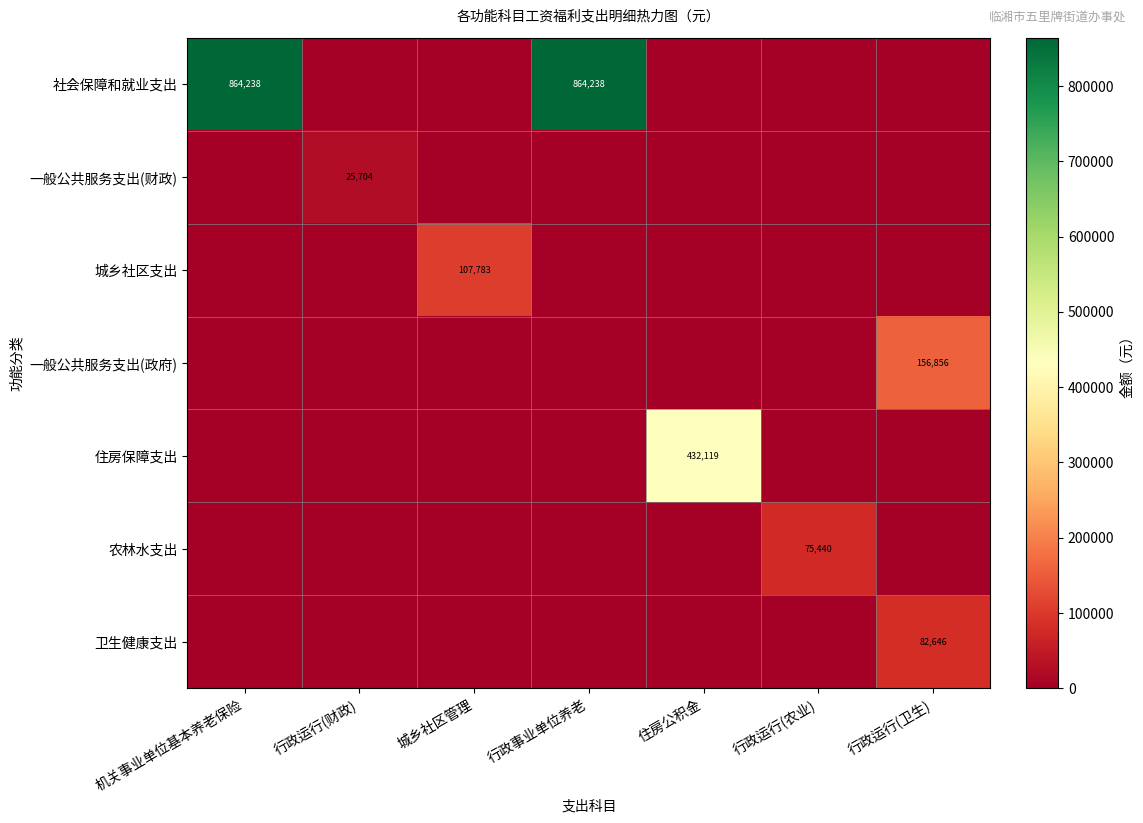

Between 行政事业单位养老 and 机关事业单位基本养老保险, which is larger?

行政事业单位养老